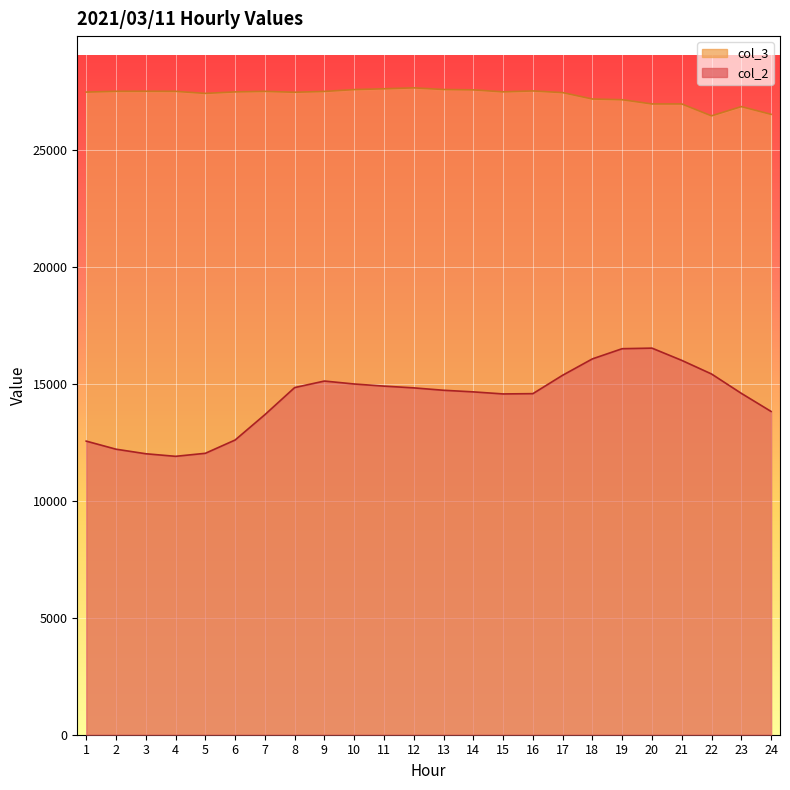

Between 12 and 2, which is larger?

12